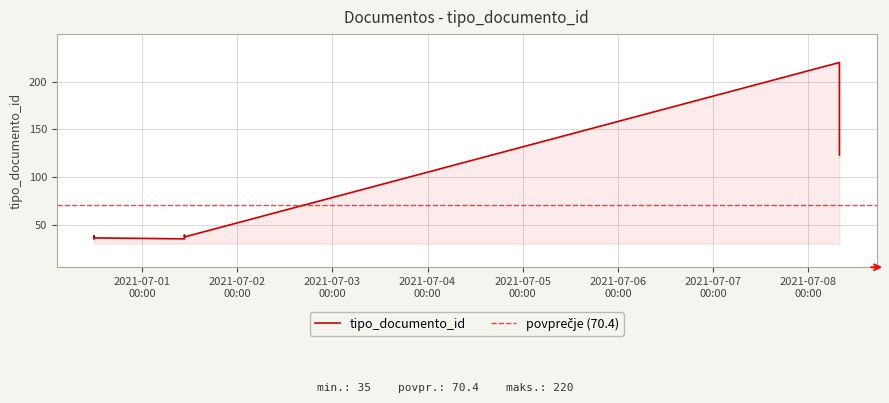

At which label is the value closest to 127?

2021-07-08 07:52:05